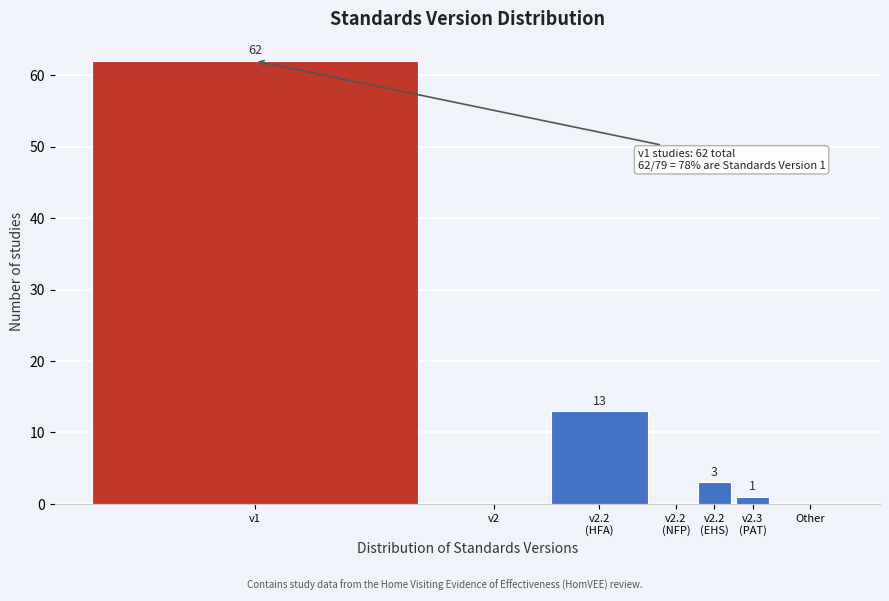

What is the maximum value shown in the chart?

62